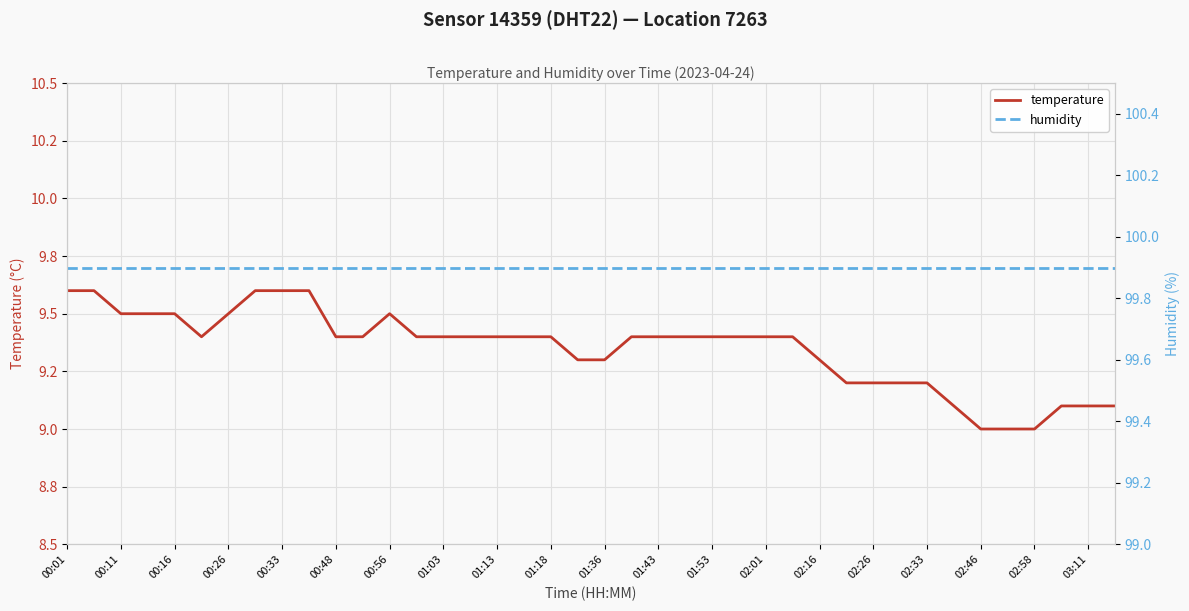

What is the label of the 3rd point from the left?

00:11